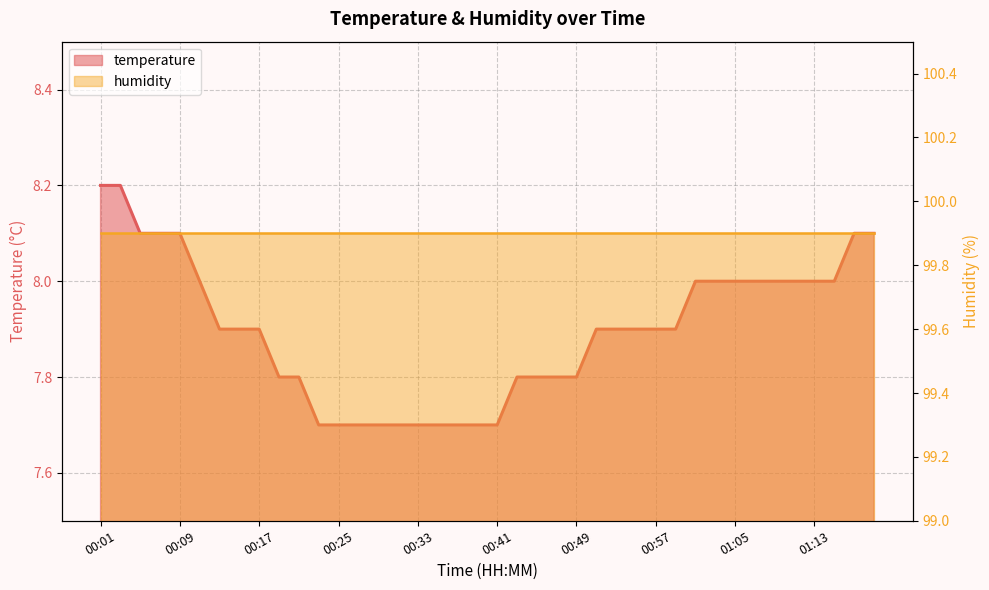

Which label corresponds to the smallest value in the chart?

00:23